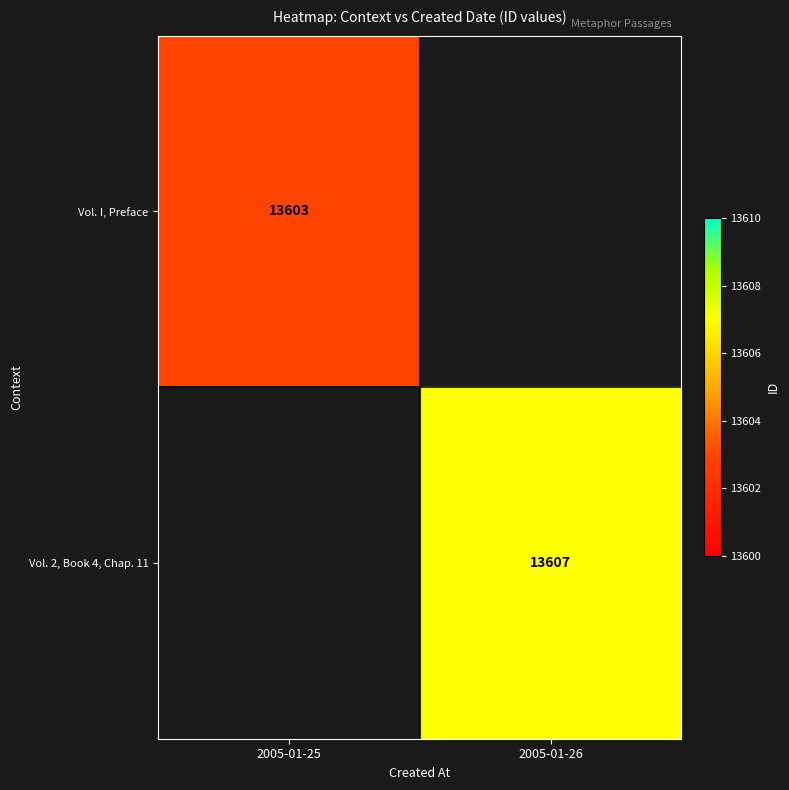

Is it true that Vol. I, Preface equals 13603 at 2005-01-25?

True